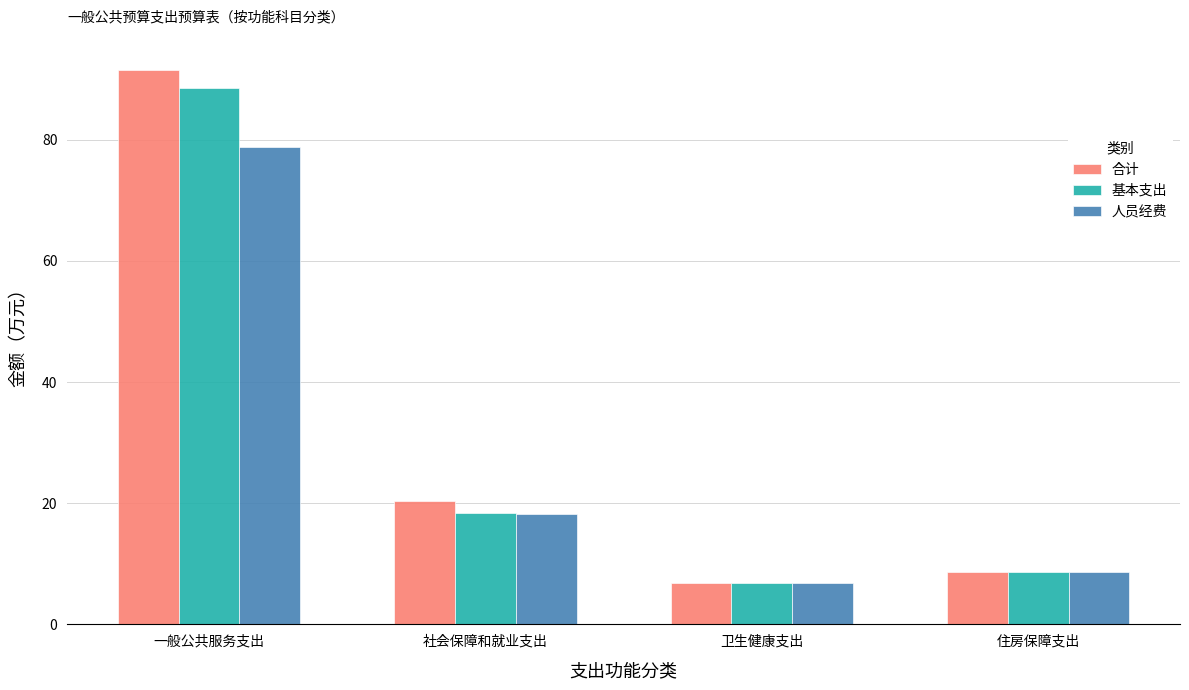

Rank the series by their average value, from lowest to highest.

人员经费, 基本支出, 合计